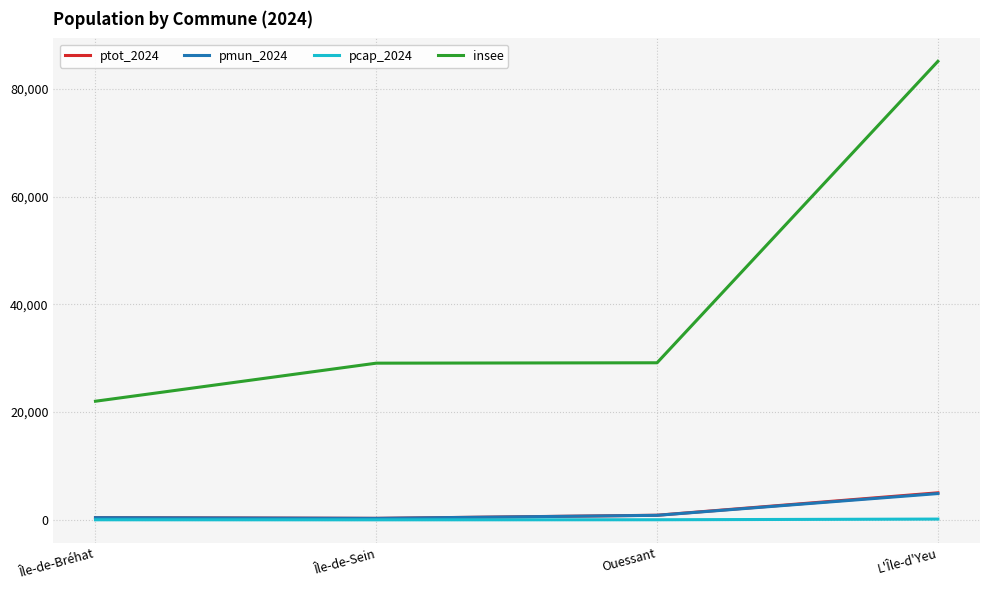

How many values in the pcap_2024 series are below 15?

2